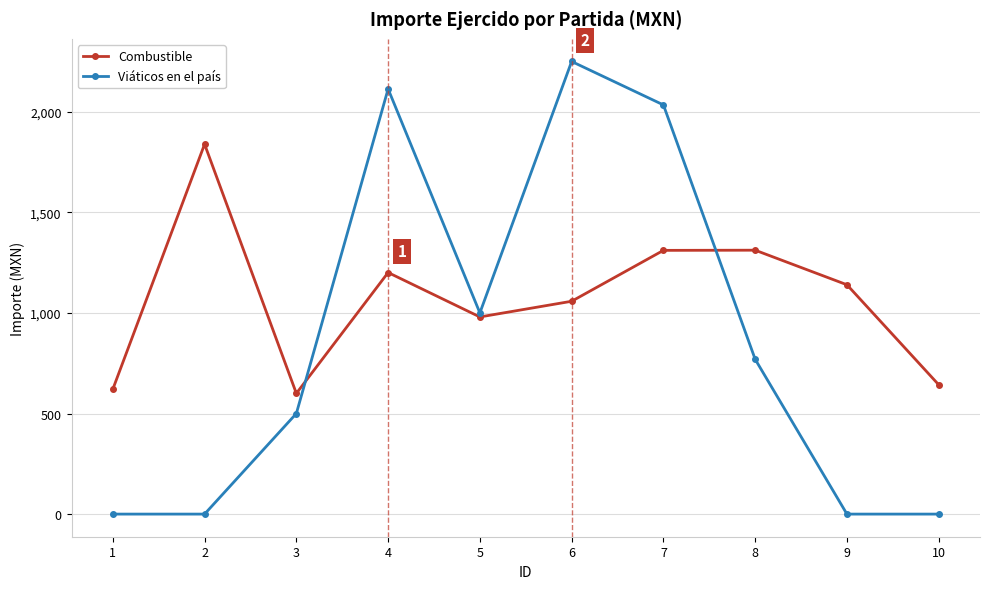

Is this an area chart (filled region under the line)?

No